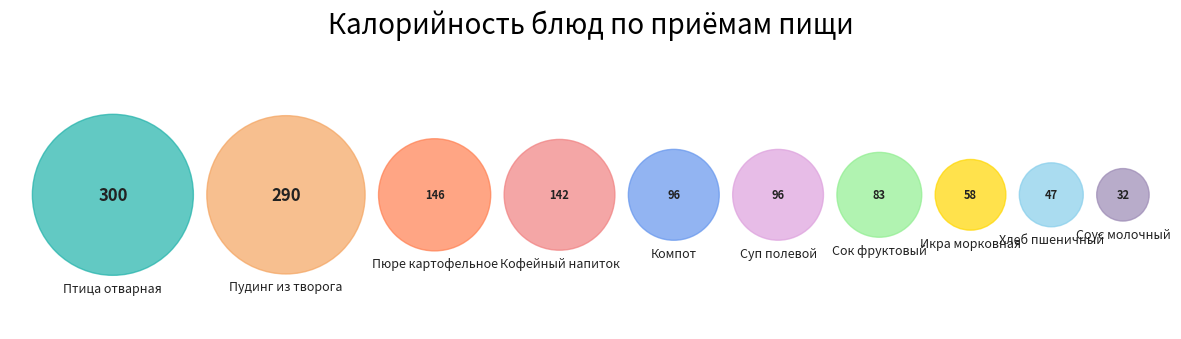

What percentage is NOT represented by Хлеб пшеничный в/с?

96.3%